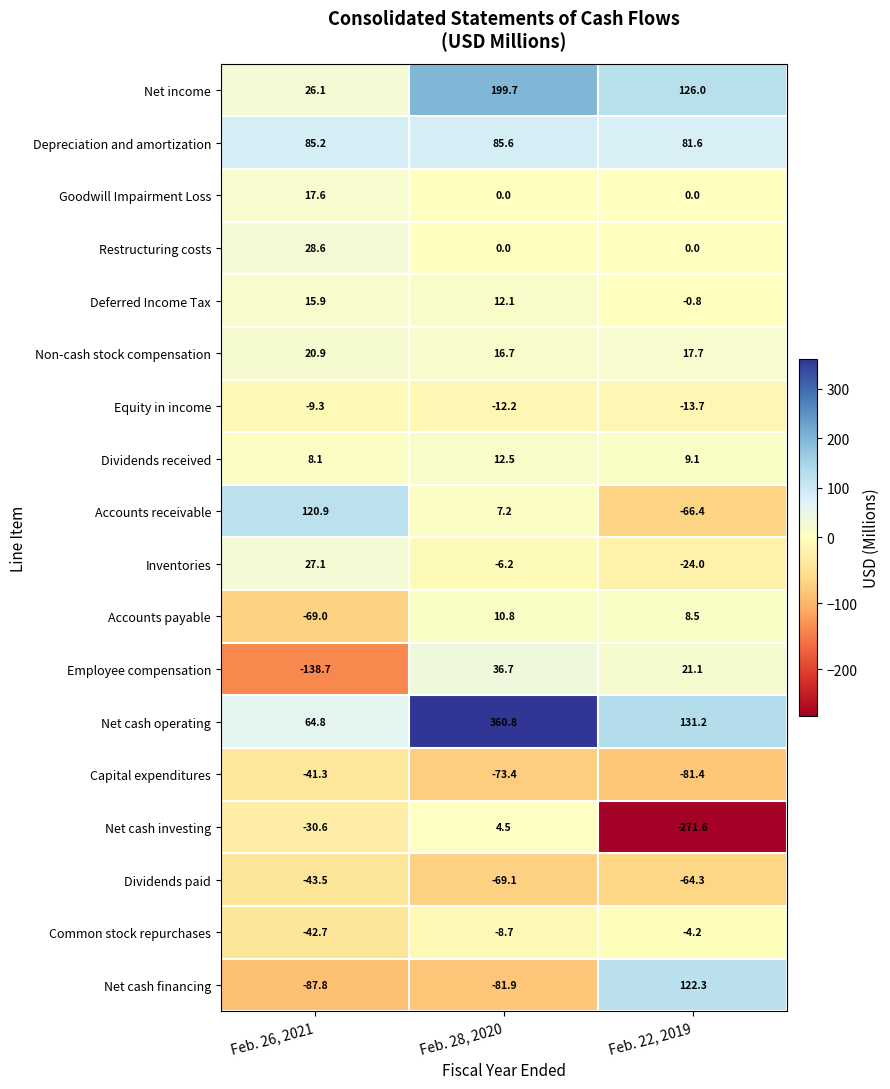

Is it true that Employee compensation equals 13.7 at Feb. 28, 2020?

False